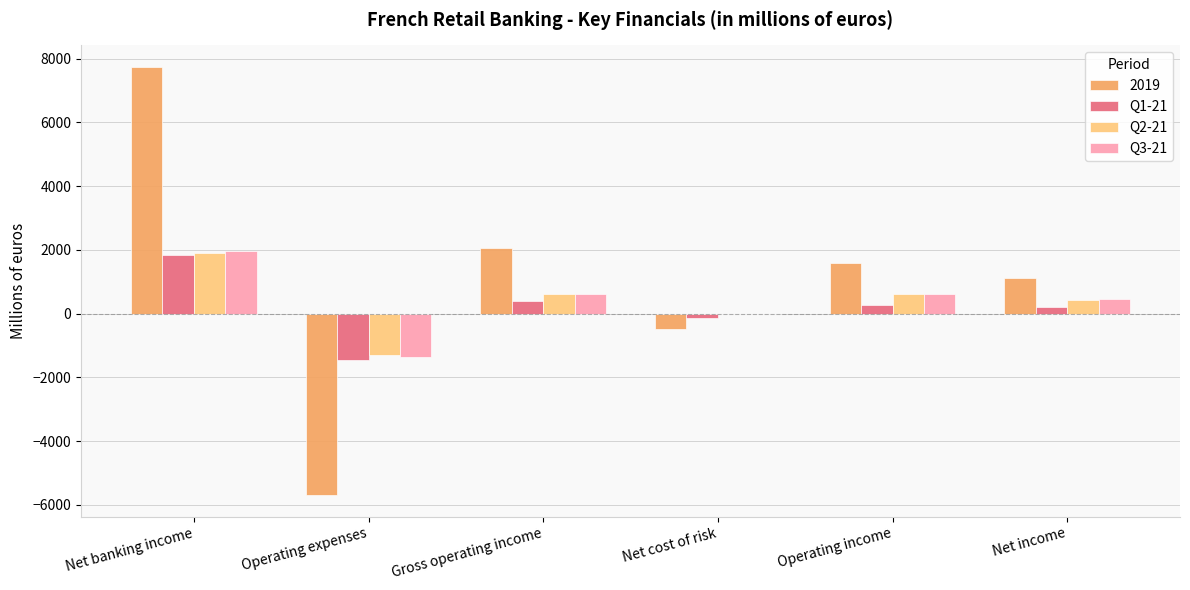

Which category has the highest value across all series?

Net banking income